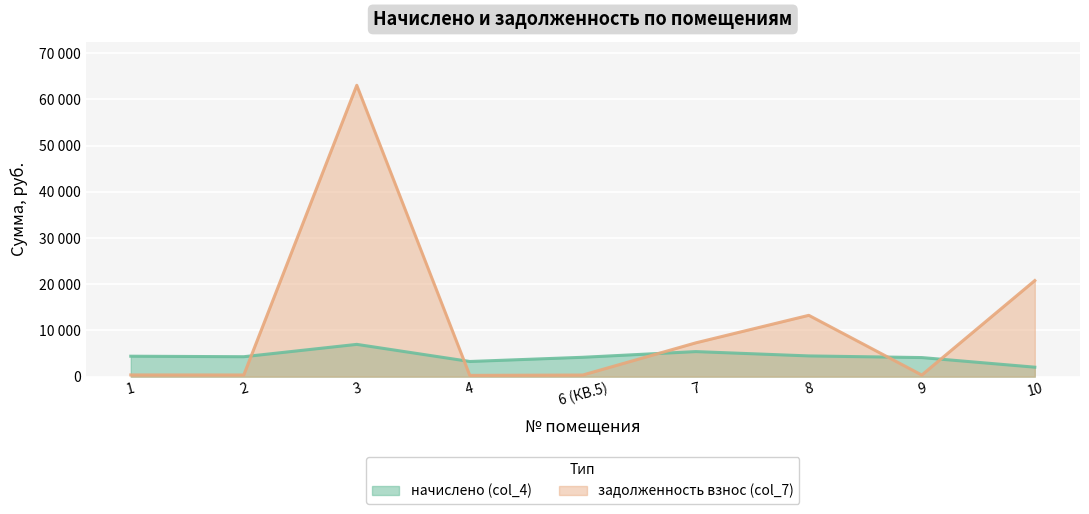

What is the label of the 3rd point from the right?

8